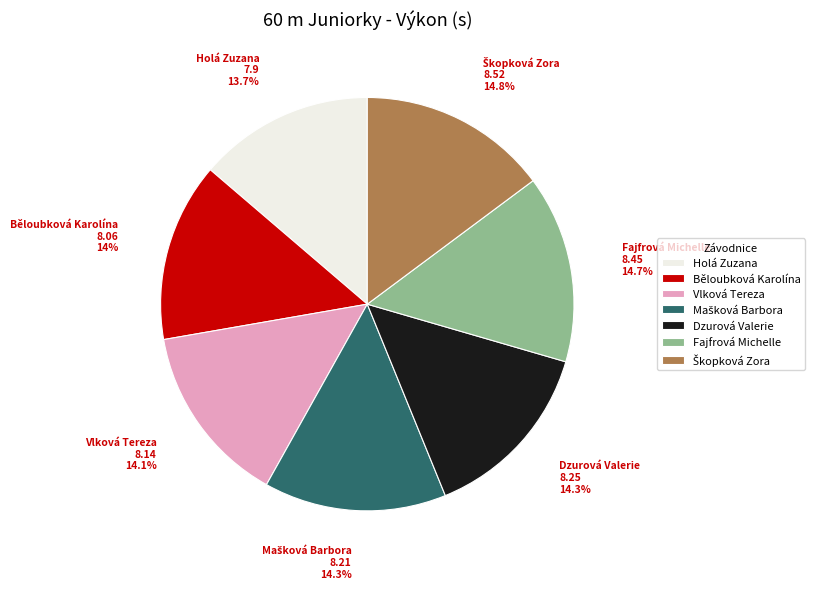

To the nearest percent, what is the difference between the largest and smallest slice percentages?

1%